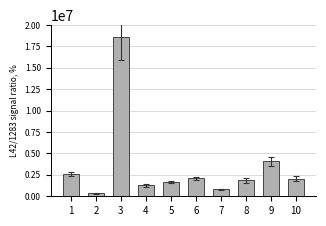

Approximately how many times larger is the value at 9 compared to 4?

3.2